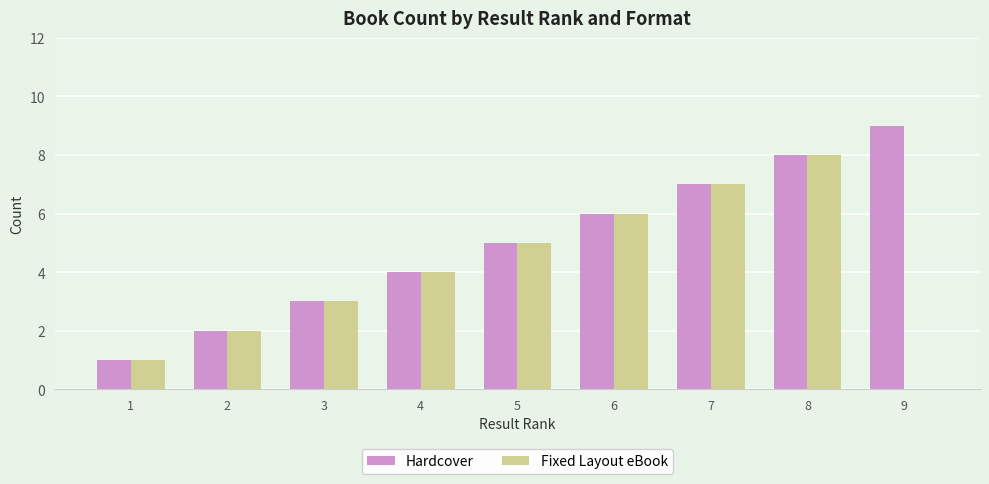

At which category is the sum across all series the highest?

8